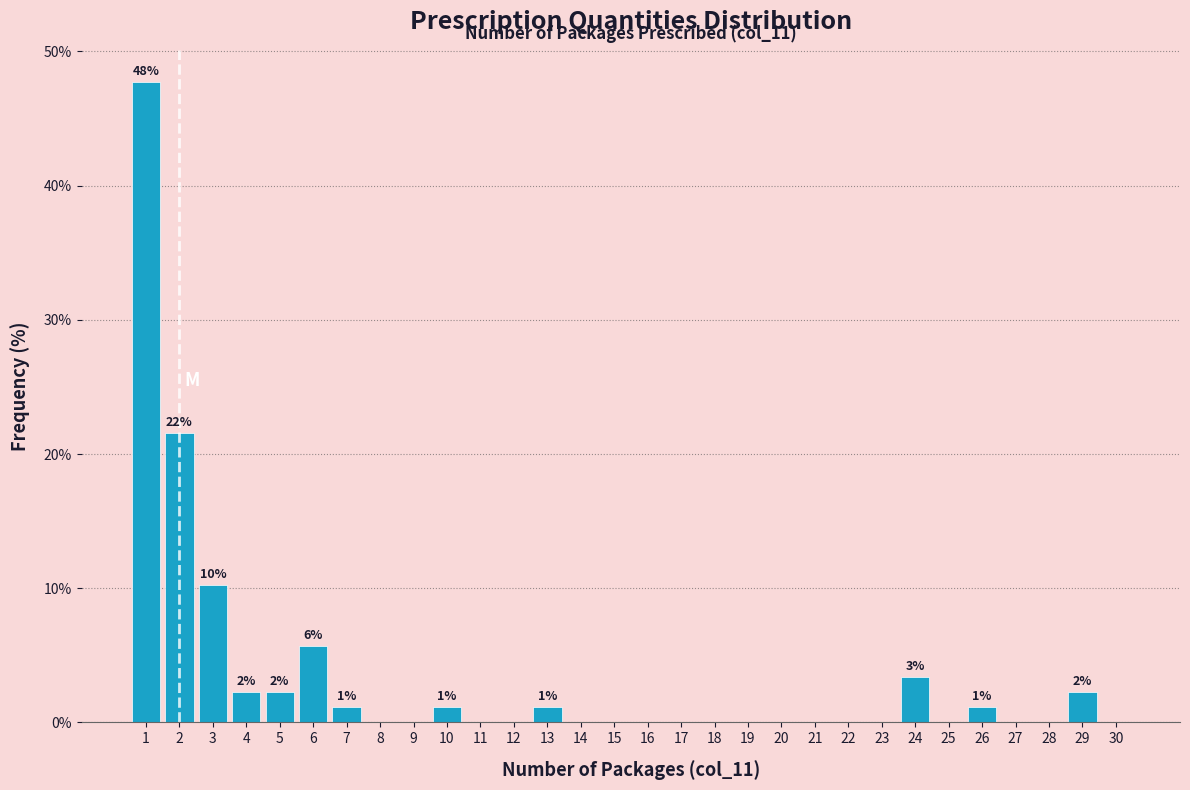

Over which range of the x-axis is the bar tallest?

0.5 to 1.5